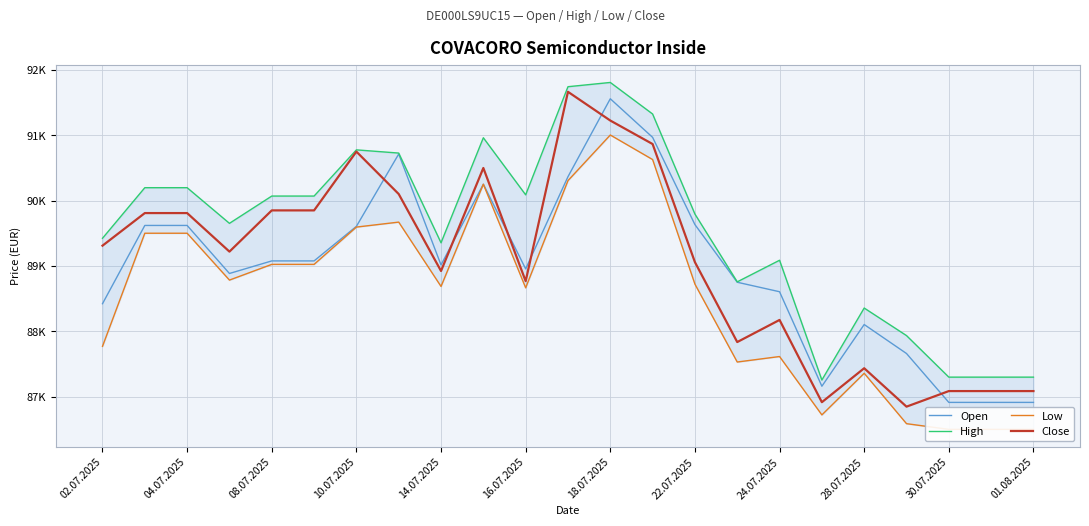

What is the smallest value displayed?

86503